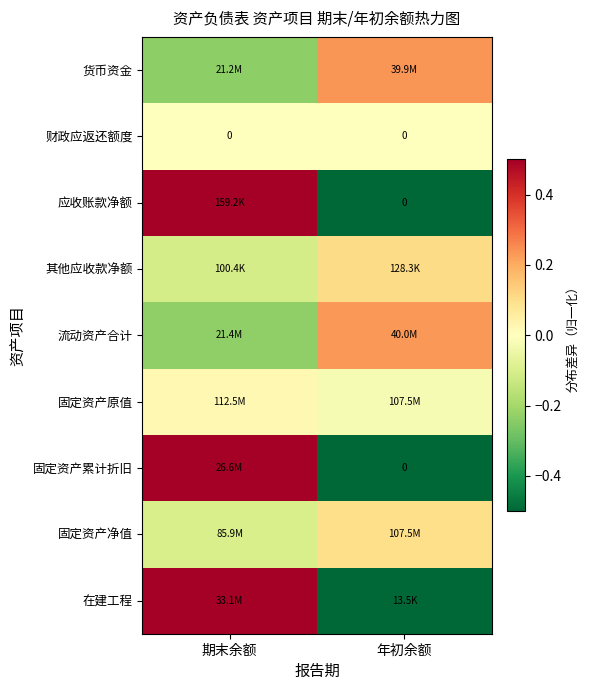

How many data points does each series have?

2